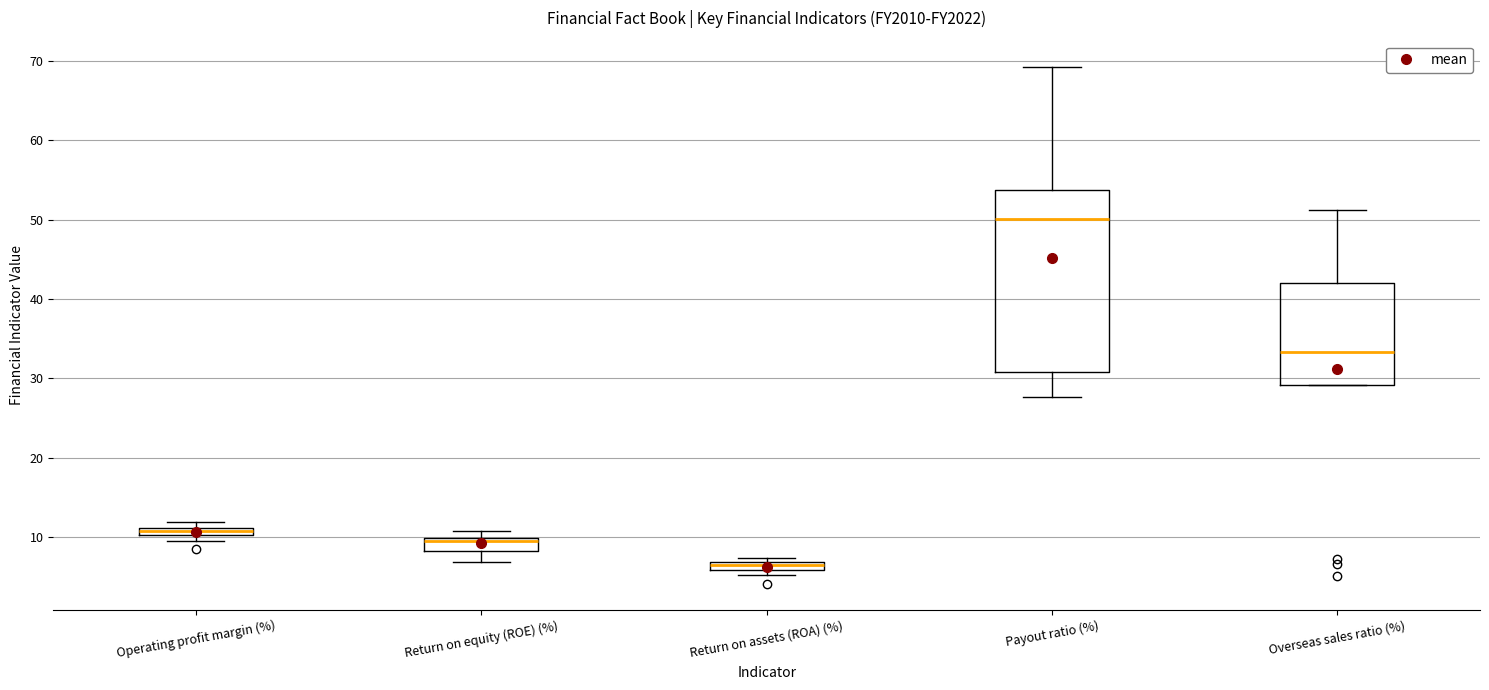

Where is the lower edge of the box for Return on assets (ROA) (%) on the y-axis? The values are not printed on the chart, so give them approximately, as read against the axis.

6